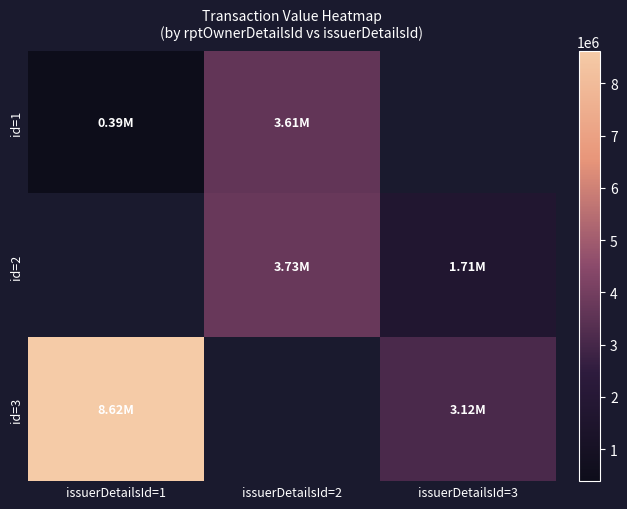

What is the lowest value of the id=1 series?

387673.0